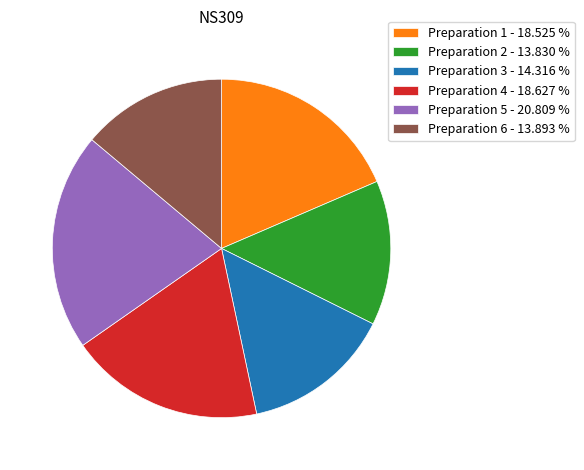

True or false: Preparation 3 accounts for 4% of the total.

False